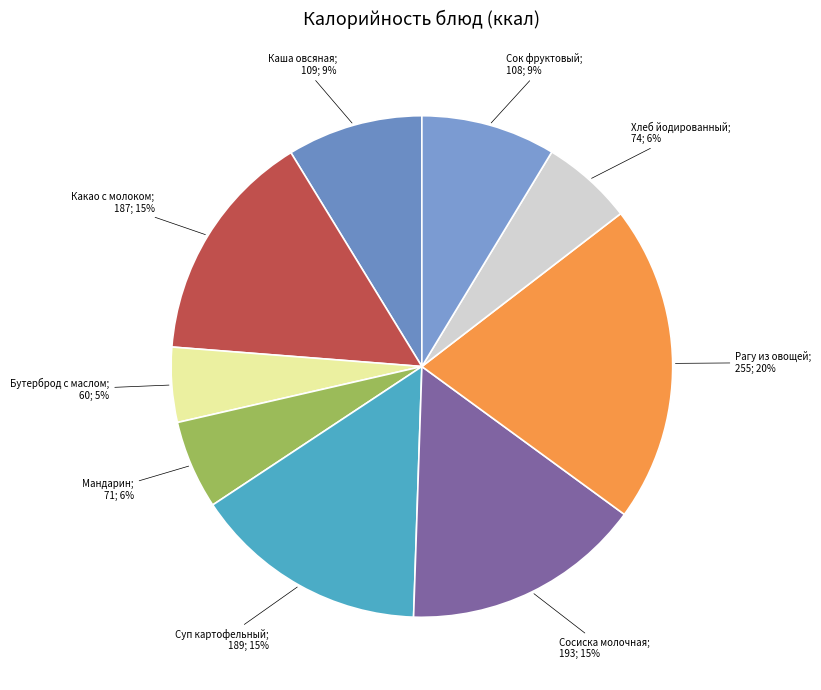

Which category has the biggest portion of the pie?

Рагу из овощей